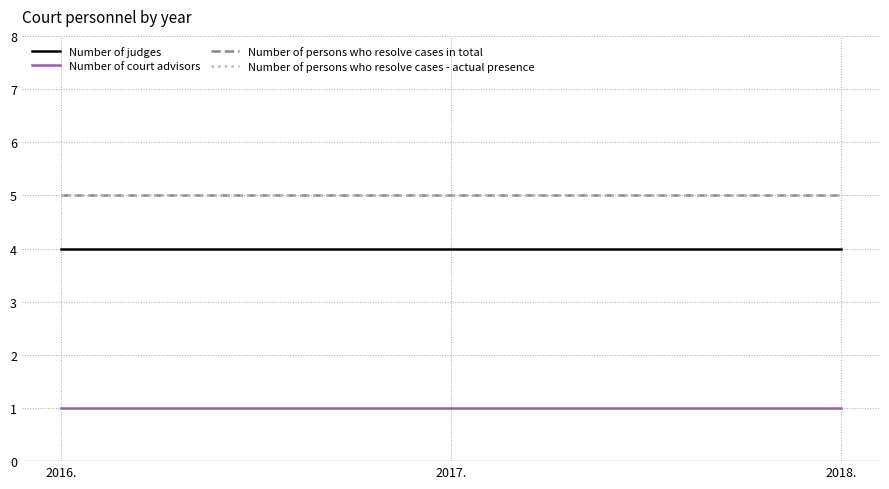

The Number of court advisors series shows 1 at 2016.. True or false?

True